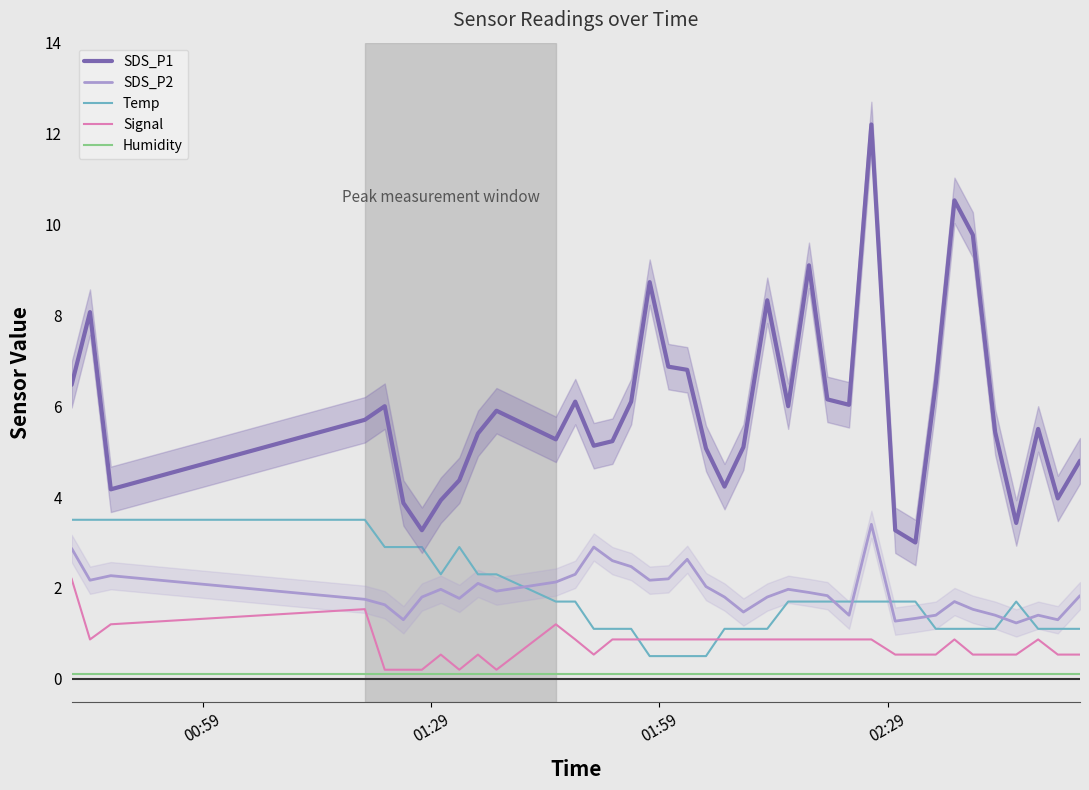

True or false: Signal and Temp cross at least once.

True